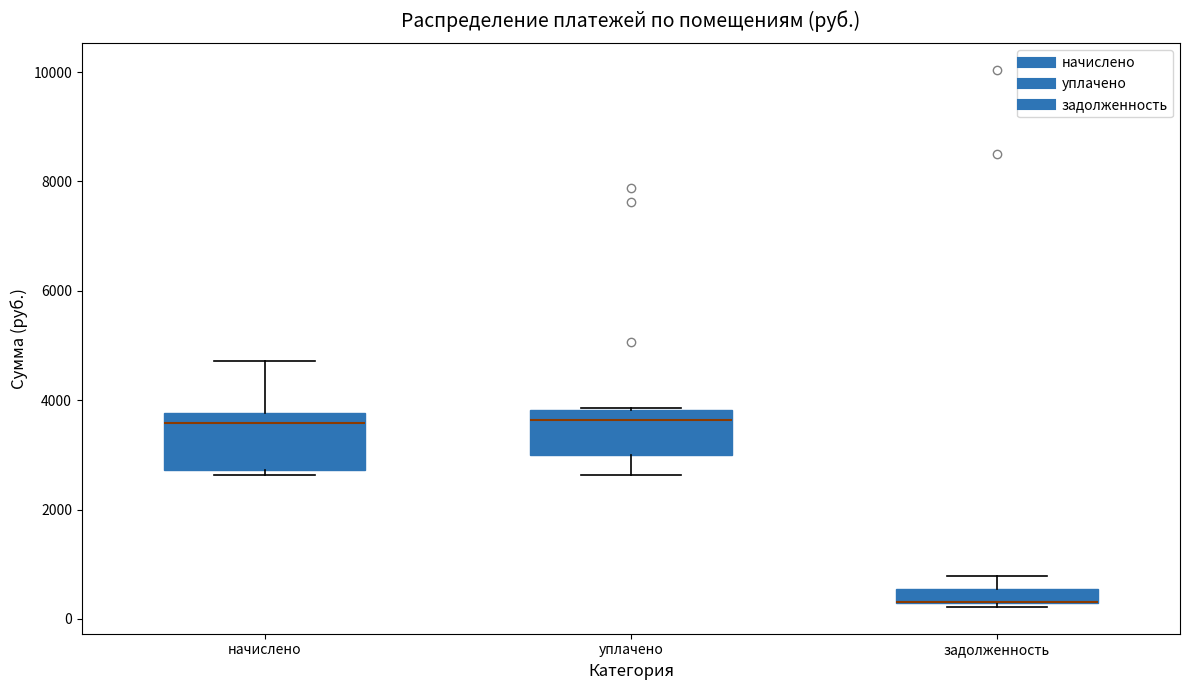

Where is the lower edge of the box for задолженность on the y-axis? The values are not printed on the chart, so give them approximately, as read against the axis.

200